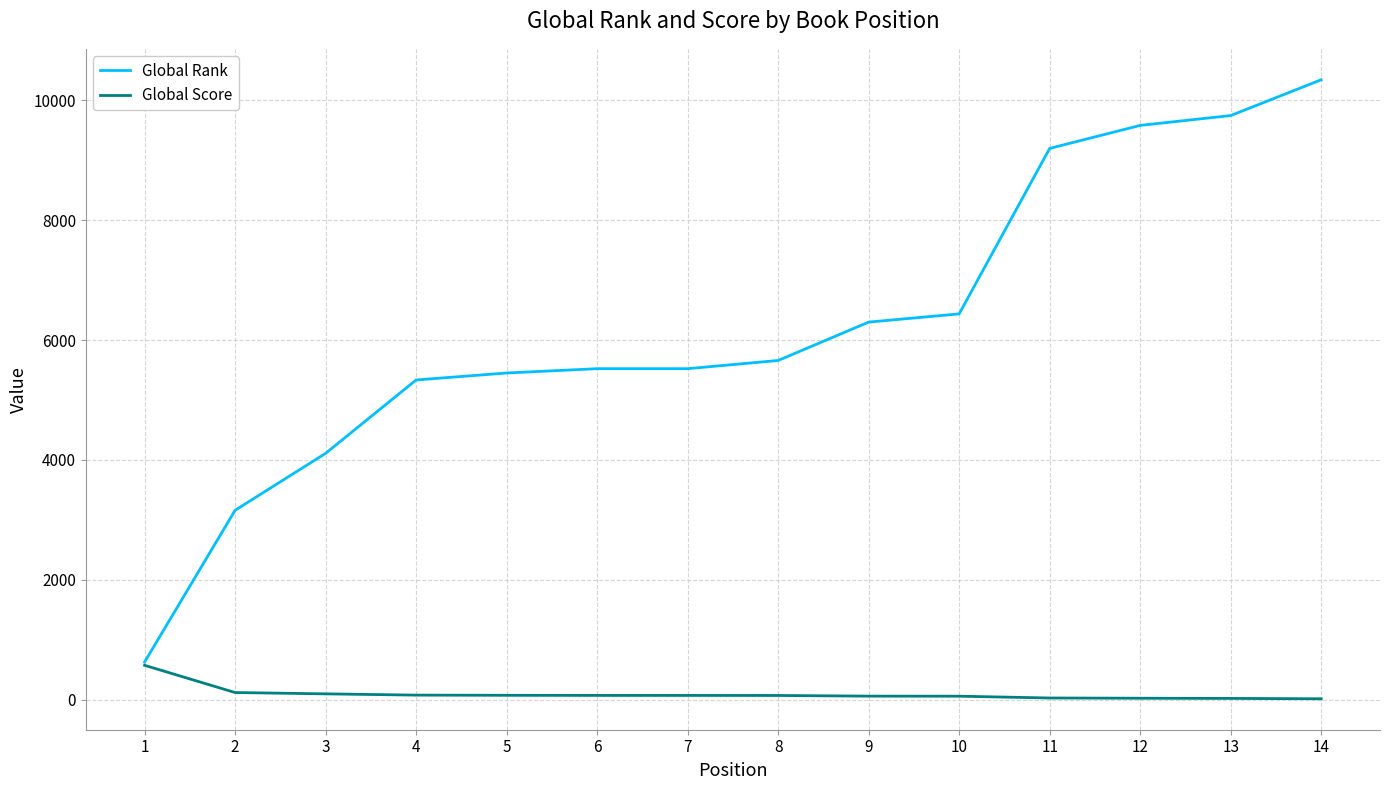

What is the difference between the second highest and minimum values in the Global Rank series?

9115